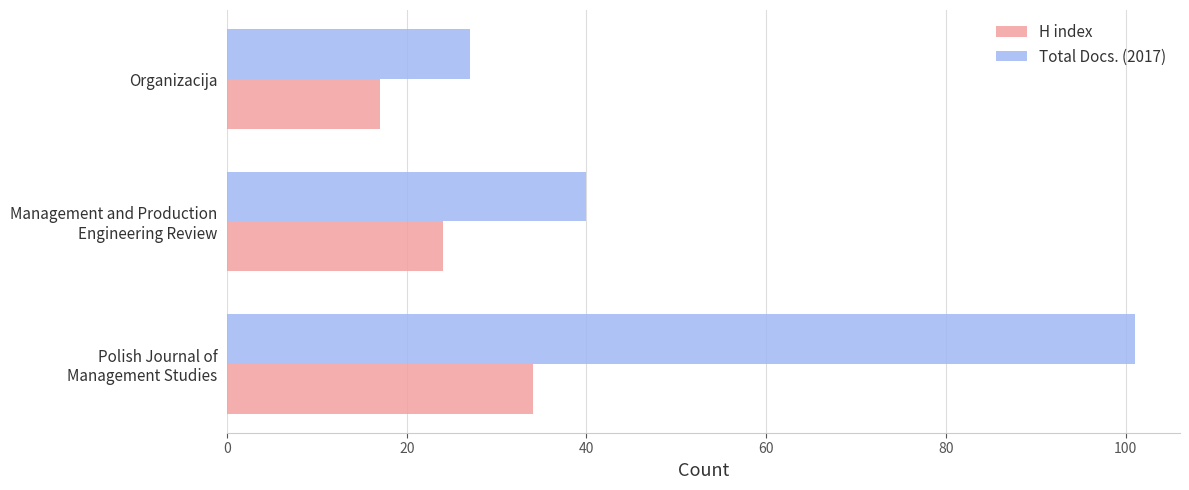

The value of H index at Organizacija is 10. True or false?

False